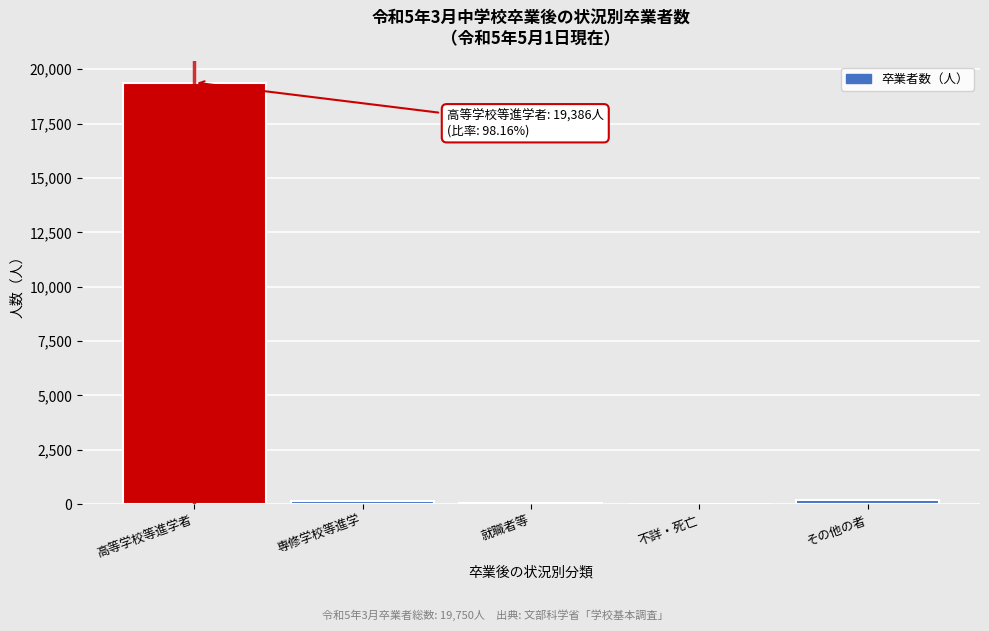

What is the sum of all values?

19750